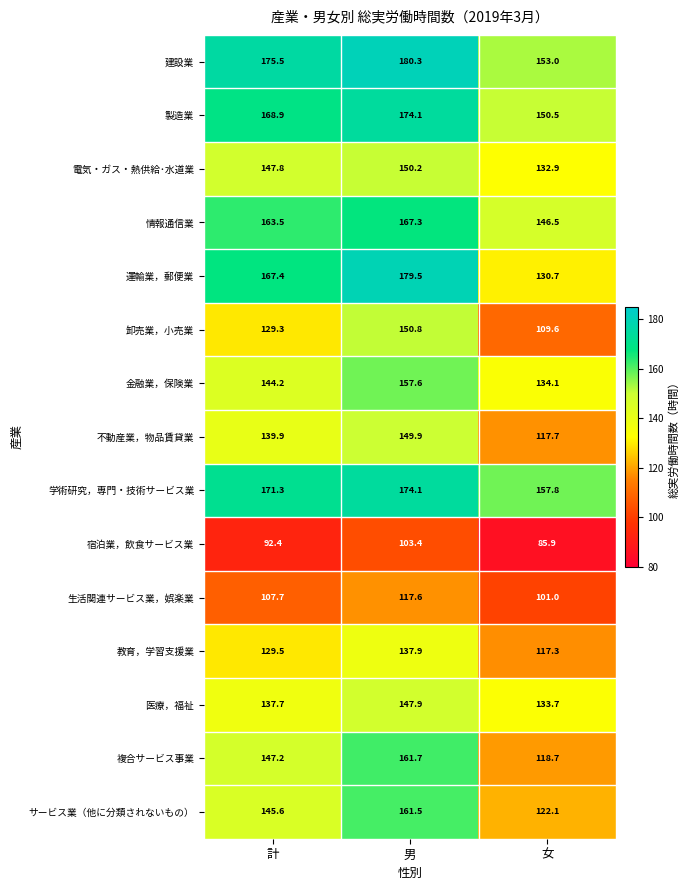

The 情報通信業 series shows 167.3 at 男. True or false?

True